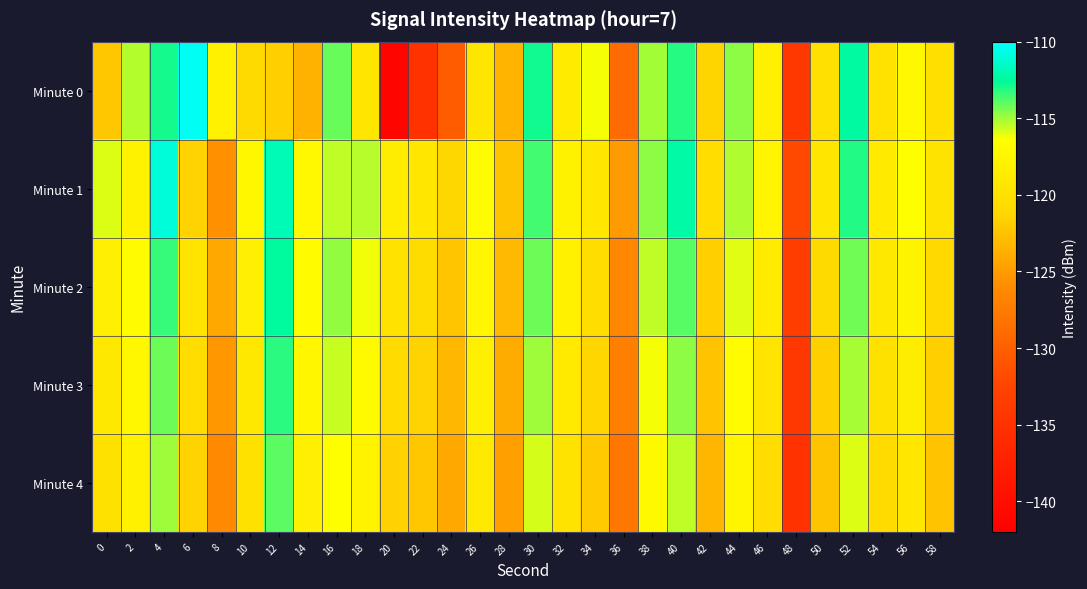

List the series in order of their peak value, lowest first.

Minute 4, Minute 3, Minute 2, Minute 1, Minute 0